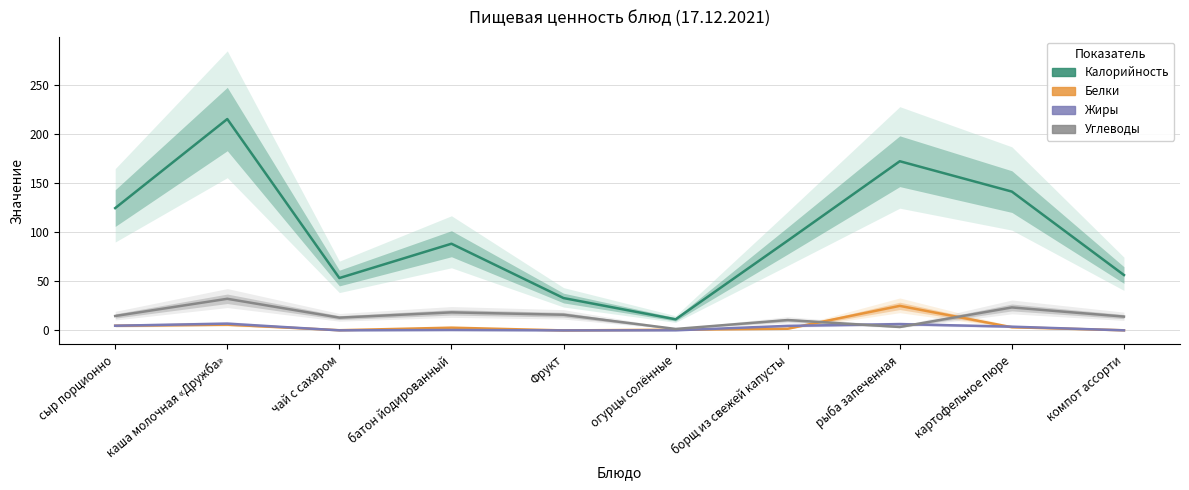

The Жиры series shows 0.1 at чай с сахаром. True or false?

True